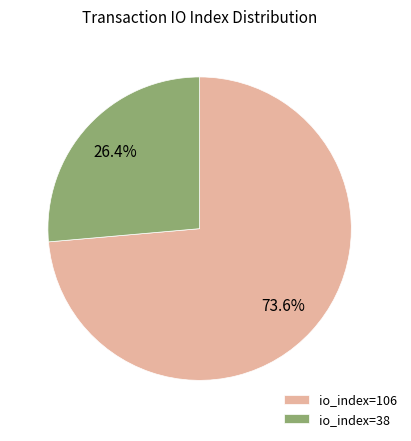

Does io_index=106 account for over 50% of the chart?

Yes